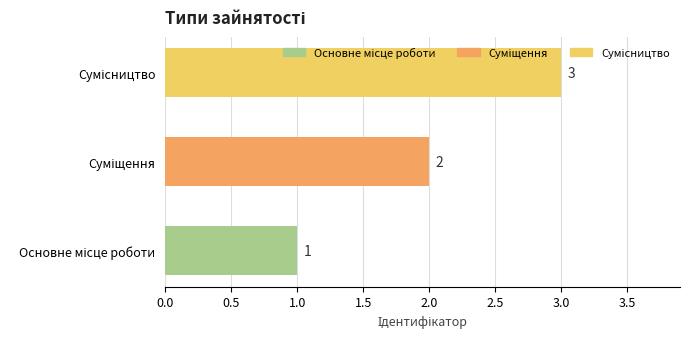

What is the difference between the maximum and minimum values?

2